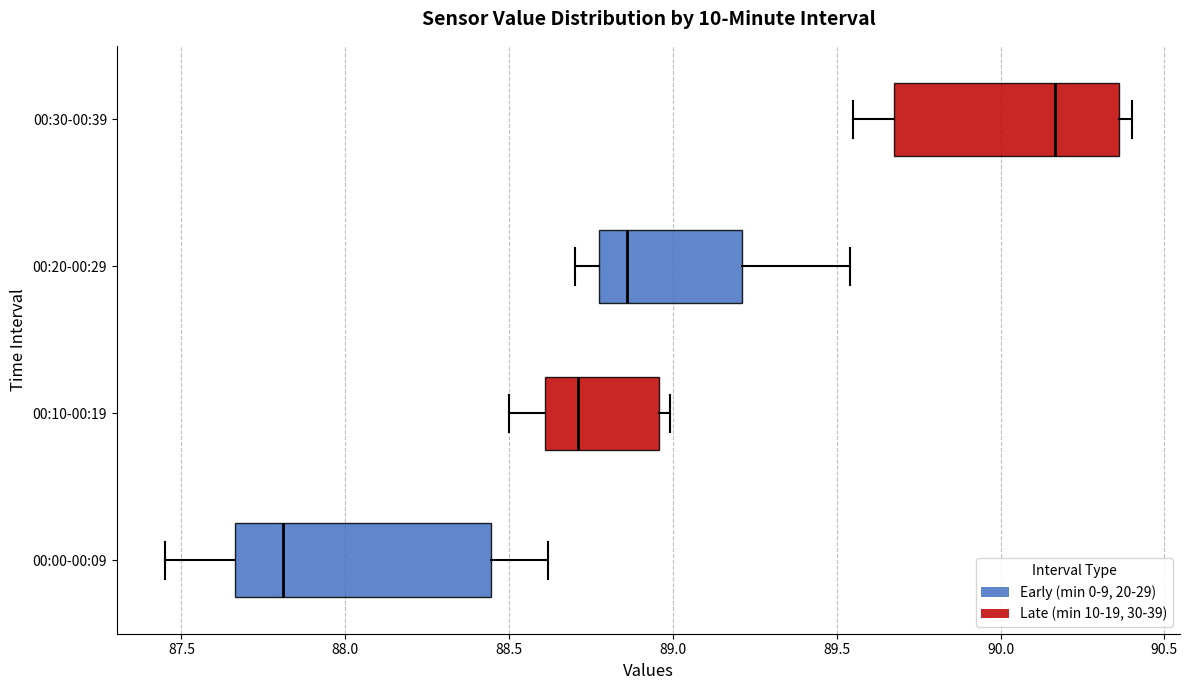

Which box has the furthest to the left median line?

00:00-00:09